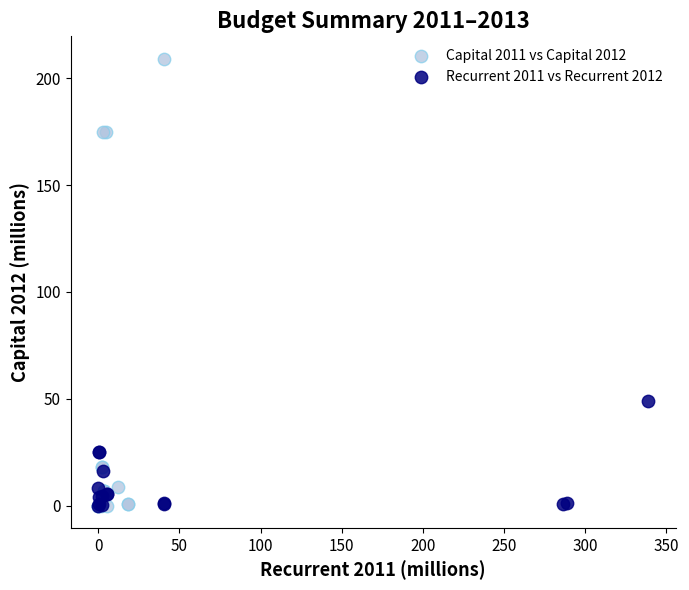

What are all the series names shown in the legend?

Capital 2011 vs Capital 2012, Recurrent 2011 vs Recurrent 2012